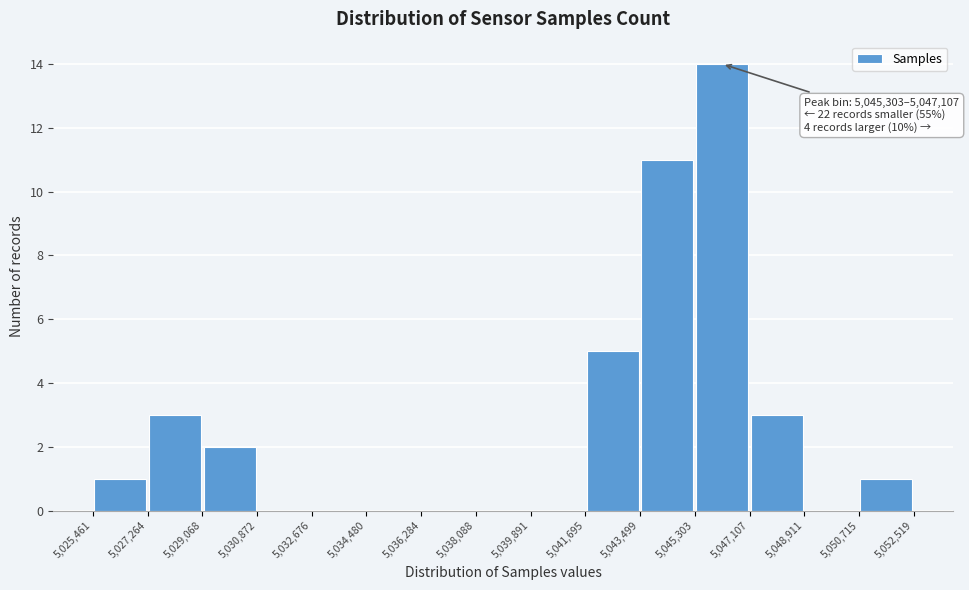

Which range on the x-axis has the tallest bar?

5,045,303 to 5,047,107